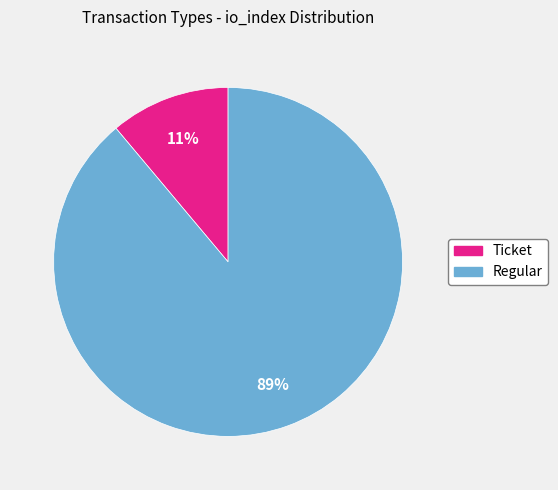

Which category has the smallest portion of the pie?

Ticket